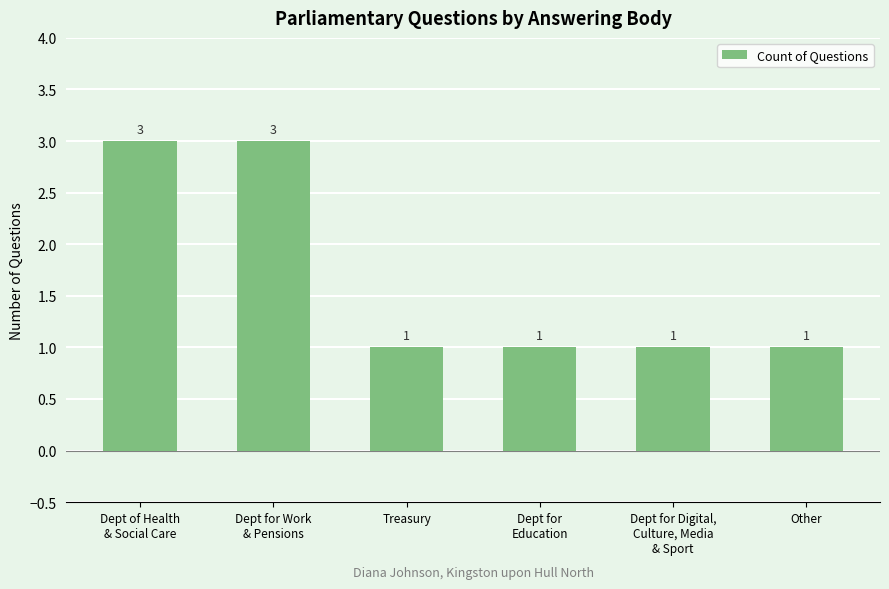

Count the values in the range 1 to 3.

6